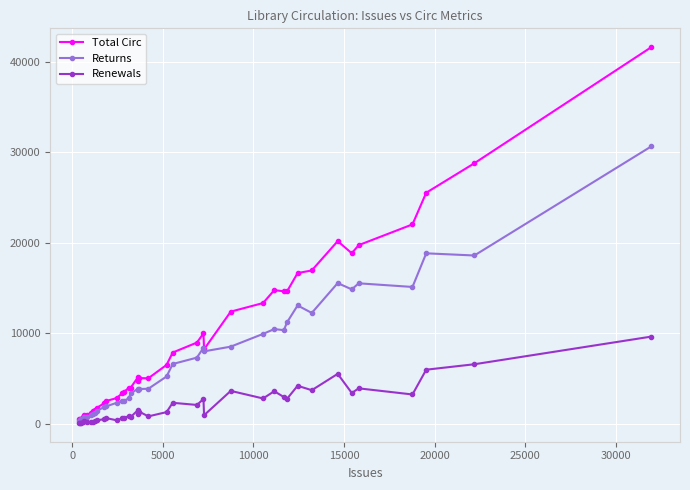

List the series in order of their overall mean, lowest first.

Renewals, Returns, Total Circ